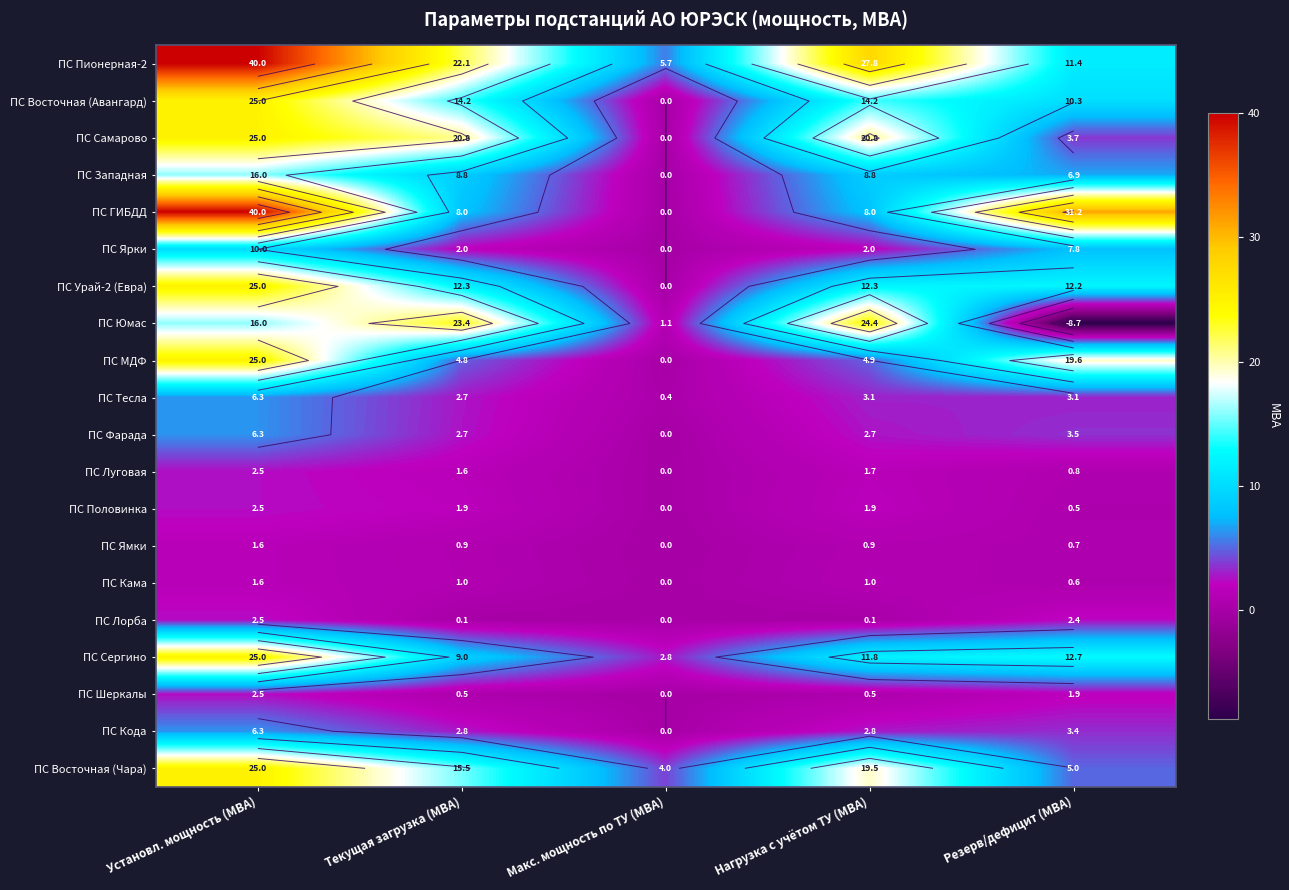

The ПС Фарада series shows 2.8 at Макс. мощность по ТУ (МВА). True or false?

False